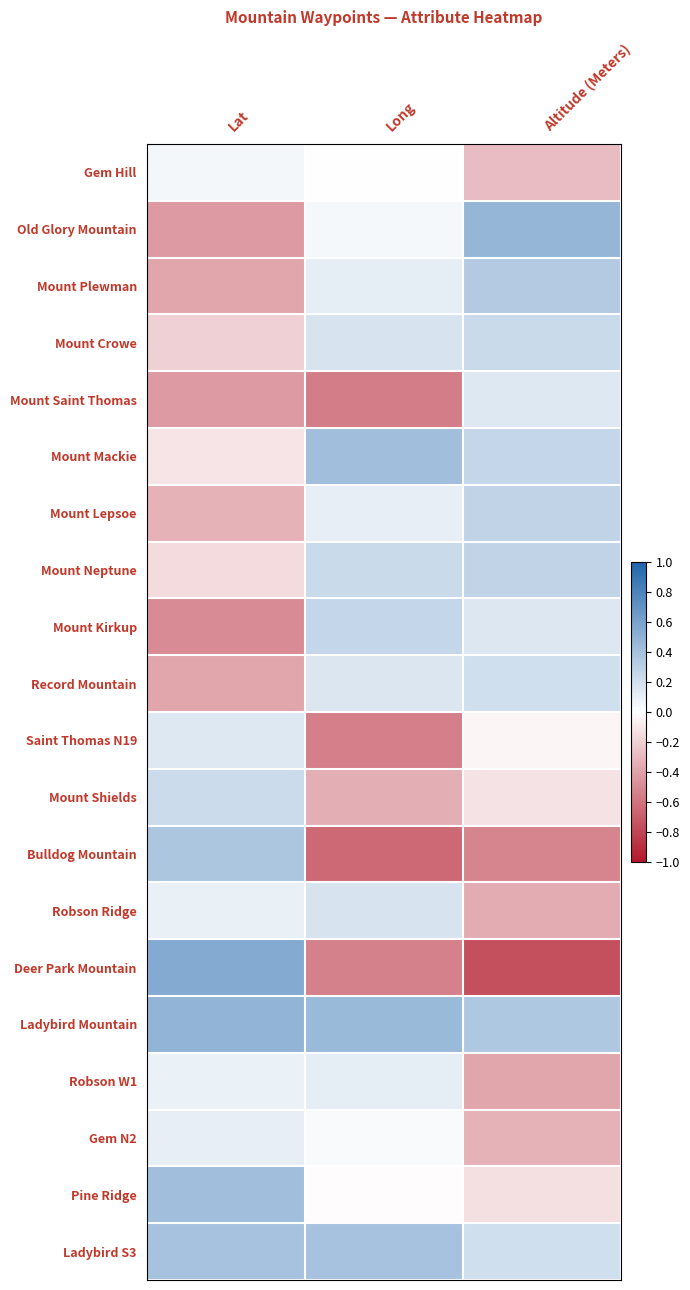

Reading left to right, list all the values displayed in this chart.

Gem Hill: Lat=0.1	Long=-0.0	Altitude (Meters)=-0.3
Old Glory Mountain: Lat=-0.4	Long=0.0	Altitude (Meters)=0.5
Mount Plewman: Lat=-0.4	Long=0.1	Altitude (Meters)=0.3
Mount Crowe: Lat=-0.2	Long=0.2	Altitude (Meters)=0.2
Mount Saint Thomas: Lat=-0.4	Long=-0.6	Altitude (Meters)=0.1
Mount Mackie: Lat=-0.1	Long=0.4	Altitude (Meters)=0.3
Mount Lepsoe: Lat=-0.3	Long=0.1	Altitude (Meters)=0.3
Mount Neptune: Lat=-0.2	Long=0.2	Altitude (Meters)=0.3
Mount Kirkup: Lat=-0.5	Long=0.3	Altitude (Meters)=0.2
Record Mountain: Lat=-0.4	Long=0.2	Altitude (Meters)=0.2
Saint Thomas N19: Lat=0.1	Long=-0.6	Altitude (Meters)=-0.0
Mount Shields: Lat=0.2	Long=-0.3	Altitude (Meters)=-0.1
Bulldog Mountain: Lat=0.4	Long=-0.6	Altitude (Meters)=-0.5
Robson Ridge: Lat=0.1	Long=0.2	Altitude (Meters)=-0.4
Deer Park Mountain: Lat=0.6	Long=-0.5	Altitude (Meters)=-0.8
Ladybird Mountain: Lat=0.5	Long=0.4	Altitude (Meters)=0.4
Robson W1: Lat=0.1	Long=0.1	Altitude (Meters)=-0.4
Gem N2: Lat=0.1	Long=0.0	Altitude (Meters)=-0.3
Pine Ridge: Lat=0.4	Long=-0.0	Altitude (Meters)=-0.1
Ladybird S3: Lat=0.4	Long=0.4	Altitude (Meters)=0.2